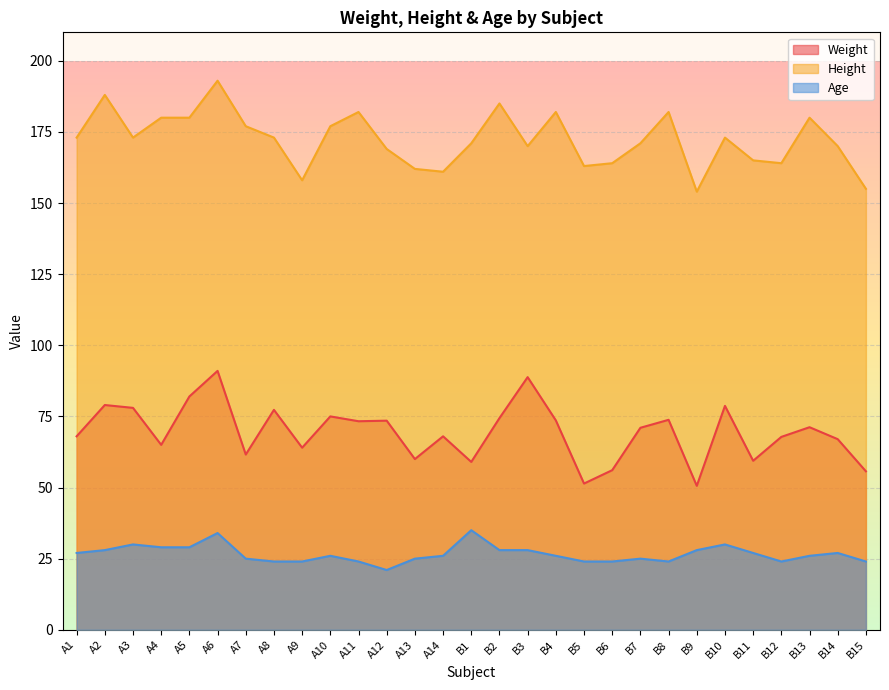

What is the total value across all series at A11?

279.3